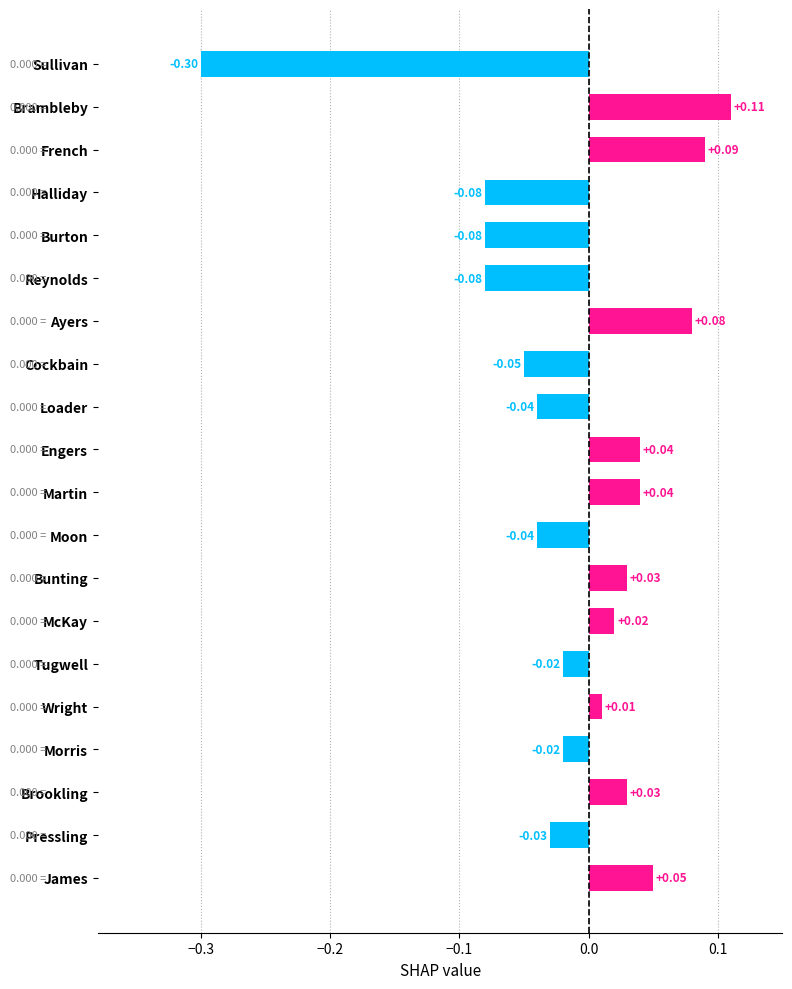

Which label corresponds to the smallest value in the chart?

Sullivan